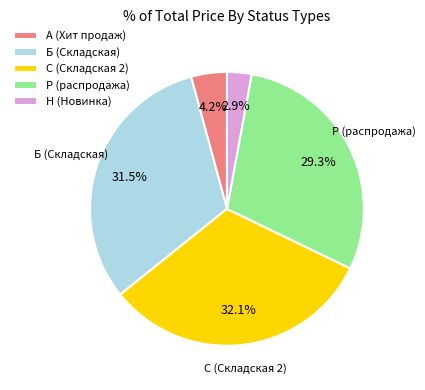

What is the total percentage of А (Хит продаж) and С (Складская 2)?

36.3%